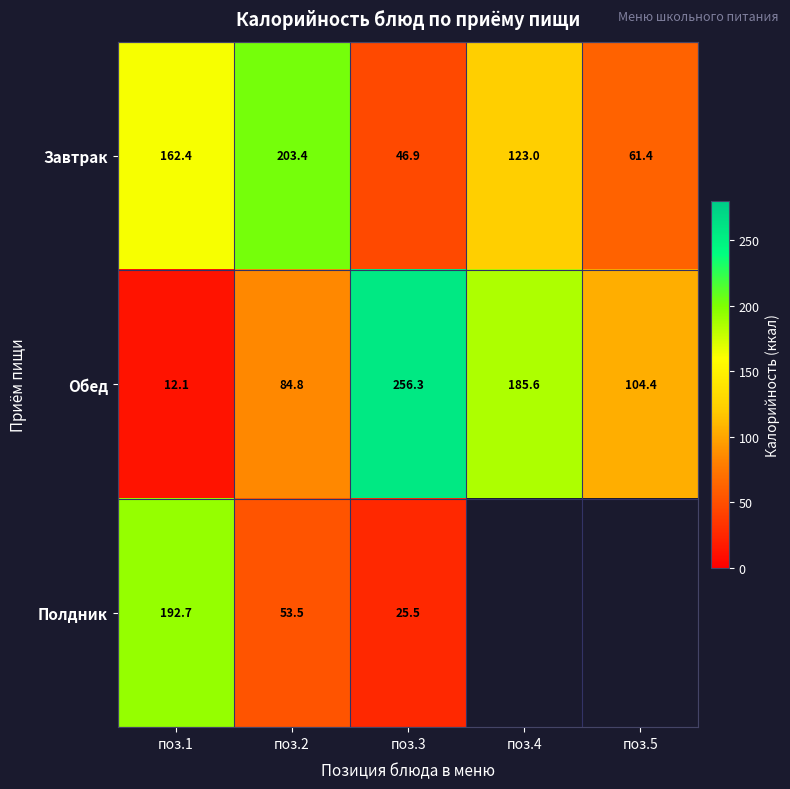

What is the difference between the Завтрак values at поз.3 and поз.5?

14.5